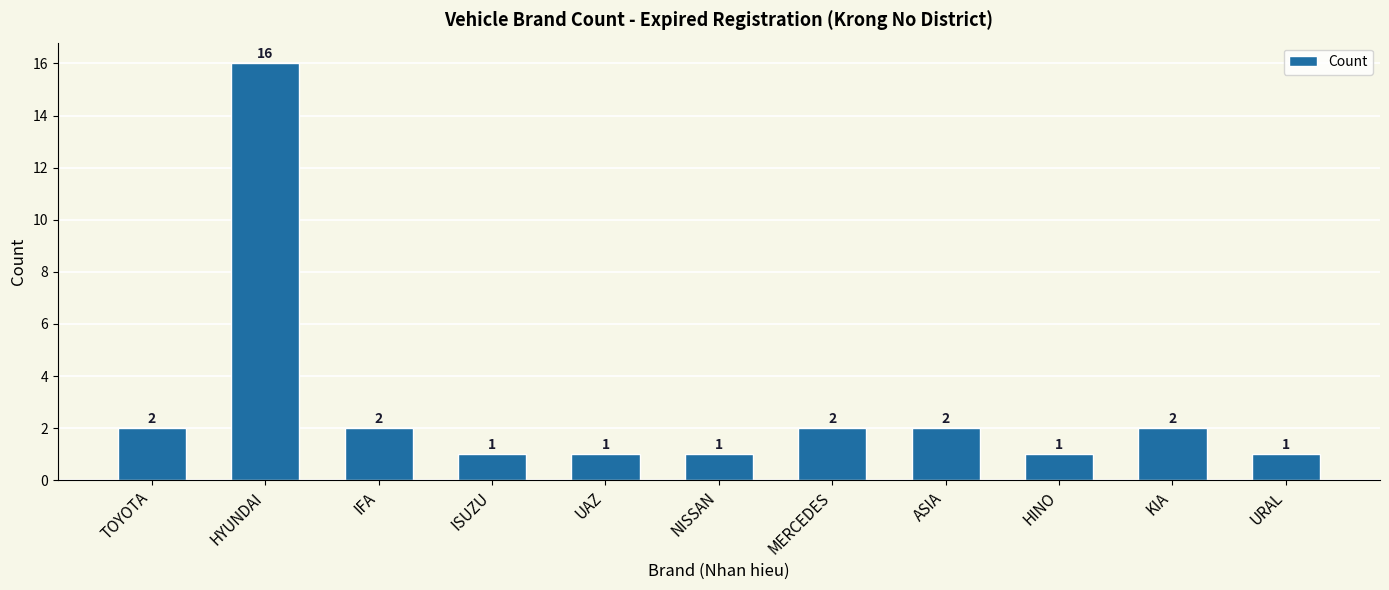

Reading left to right, list all the values displayed in this chart.

TOYOTA=2	HYUNDAI=16	IFA=2	ISUZU=1	UAZ=1	NISSAN=1	MERCEDES=2	ASIA=2	HINO=1	KIA=2	URAL=1